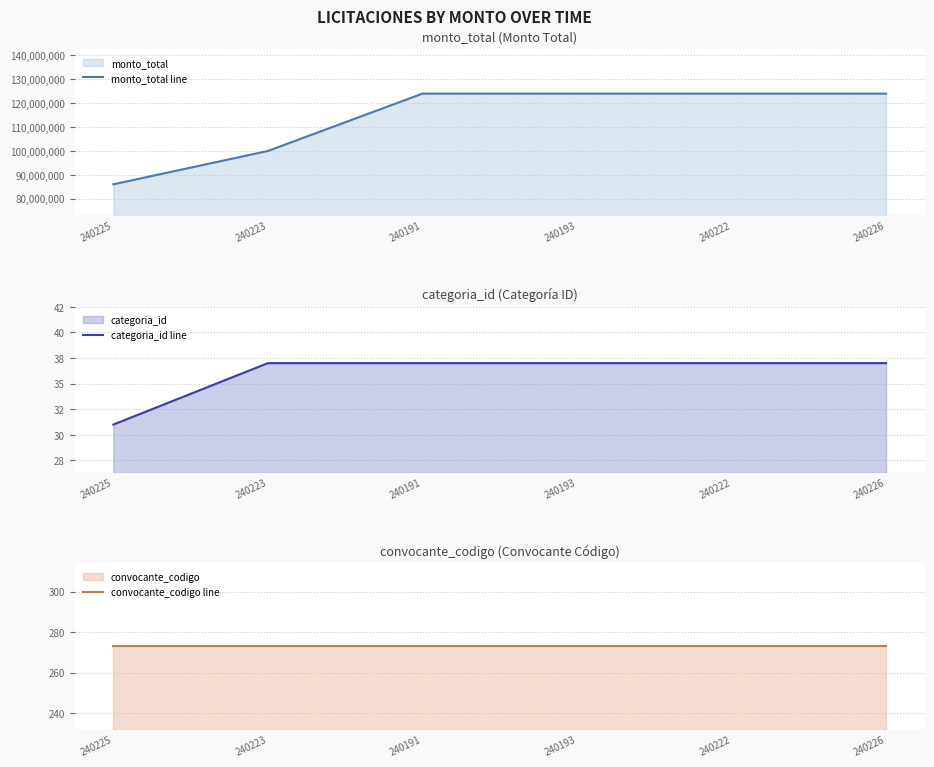

Which series changed the most between 240225 and 240222?

monto_total line